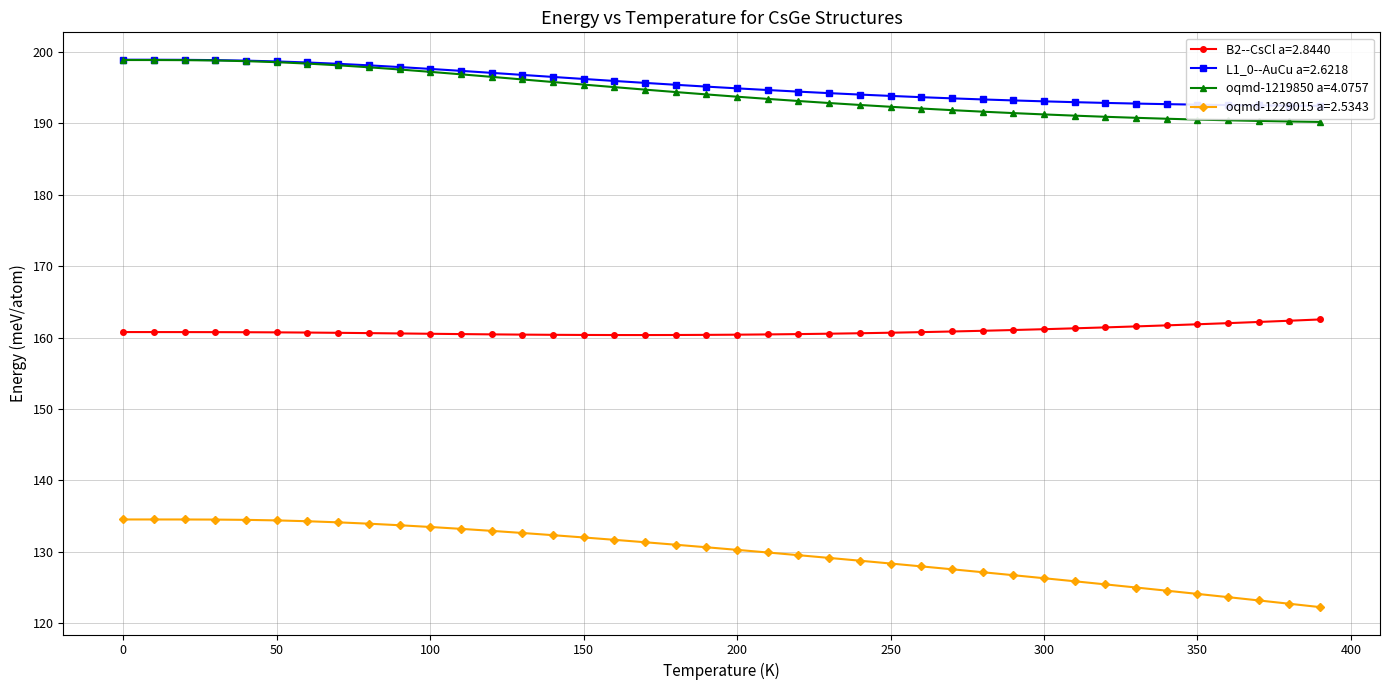

The value of B2--CsCl a=2.8440 at 50 is 160.7. True or false?

True